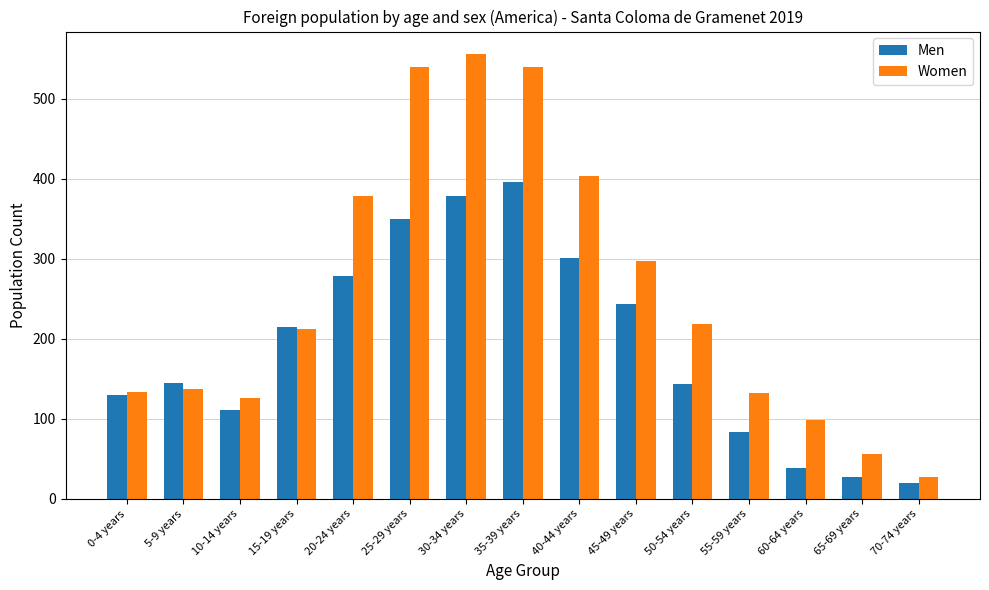

What is the highest value of the Women series?

556